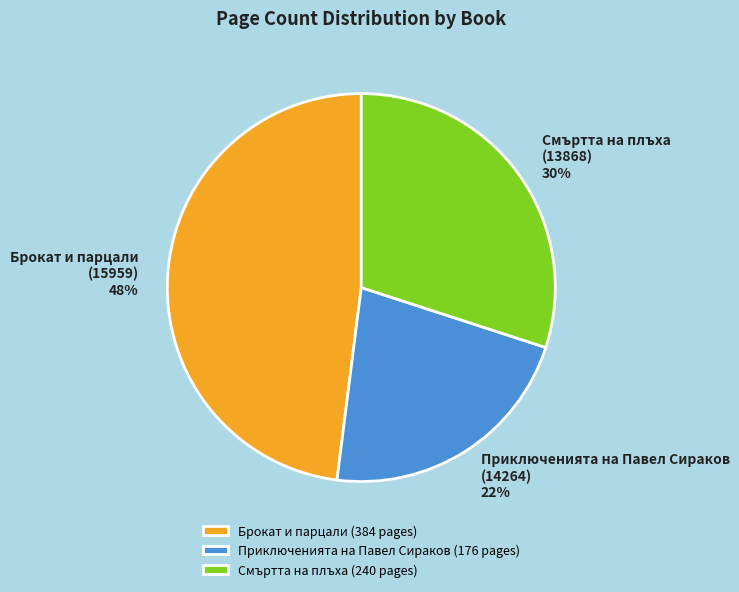

How many segments does this pie chart have?

3